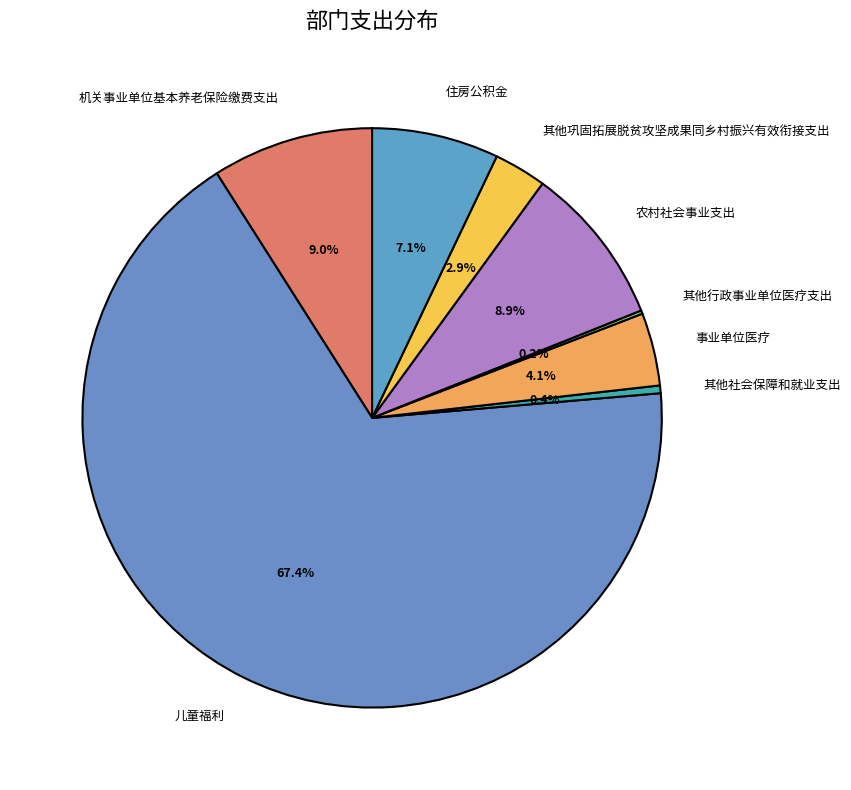

What is the total percentage of 机关事业单位基本养老保险缴费支出 and 其他社会保障和就业支出?

9.4%